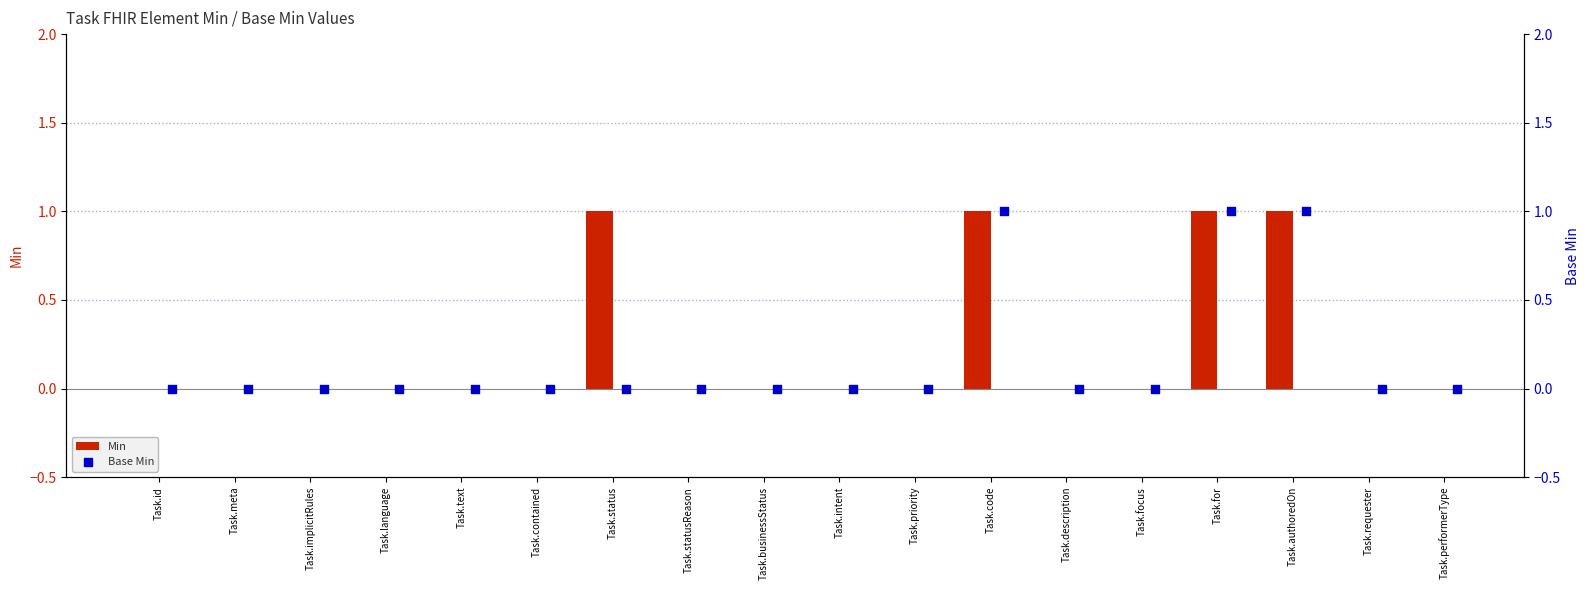

The Min series shows 0 at Task.description. True or false?

True